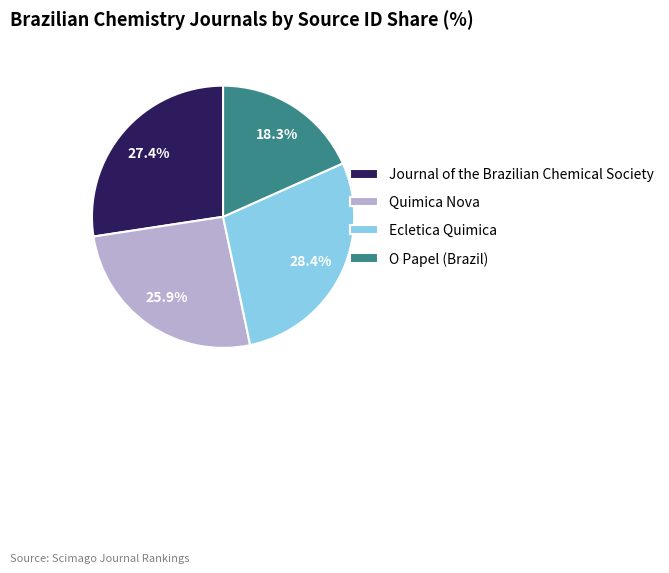

What is the ratio of the value at O Papel (Brazil) to the value at Ecletica Quimica?

0.6